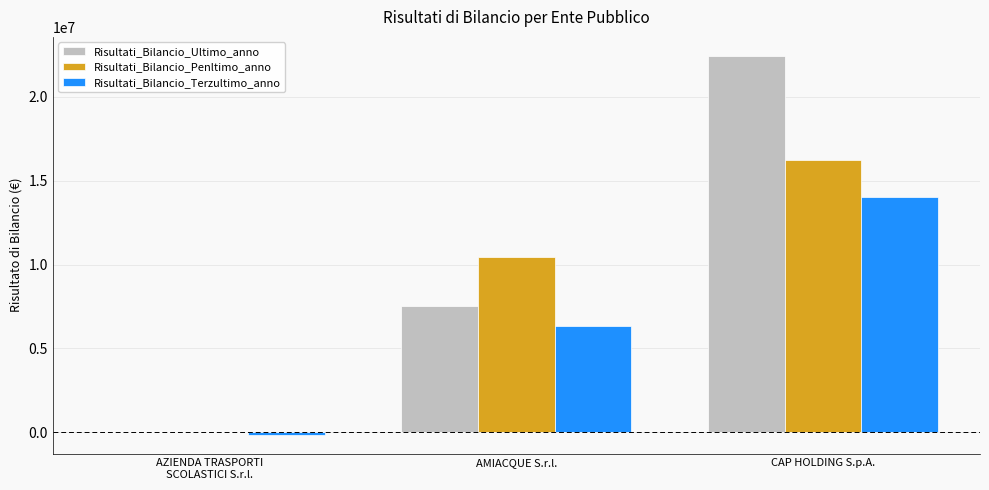

True or false: Risultati_Bilancio_Terzultimo_anno has a value of 19096026 at CAP HOLDING S.p.A..

False